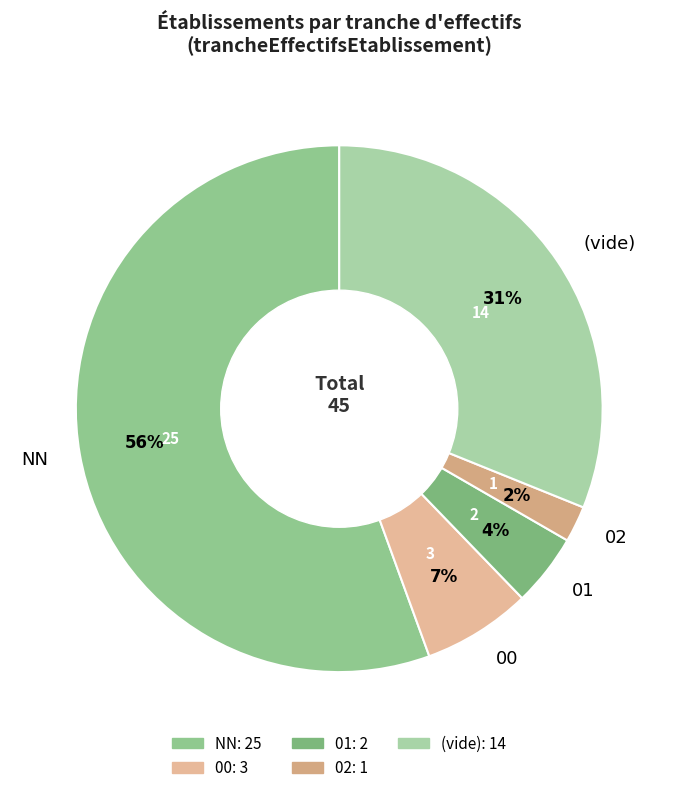

Combined, do 02 and 01 account for over 50%?

No